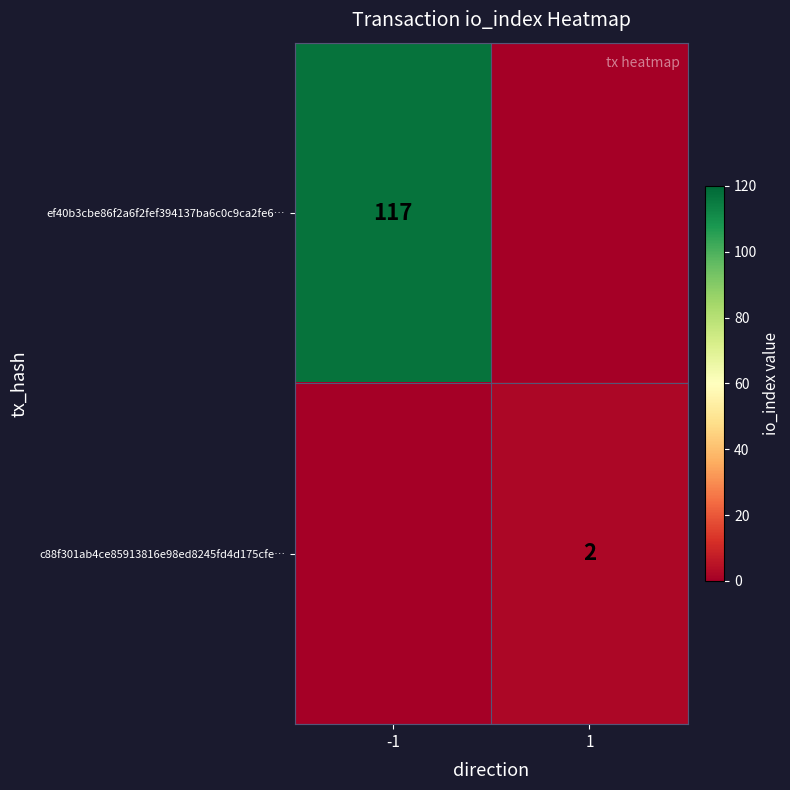

Is it true that c88f301ab4ce85913816e98ed8245fd4d175cfe… equals 1 at 1?

False